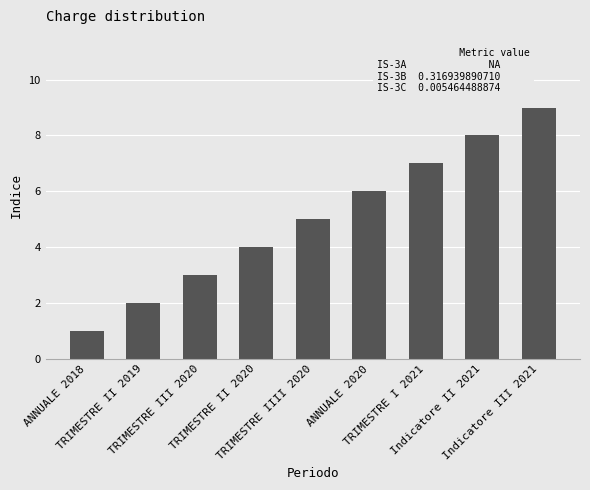

List the labels in order of value, largest first.

Indicatore III 2021, Indicatore II 2021, TRIMESTRE I 2021, ANNUALE 2020, TRIMESTRE IIII 2020, TRIMESTRE II 2020, TRIMESTRE III 2020, TRIMESTRE II 2019, ANNUALE 2018